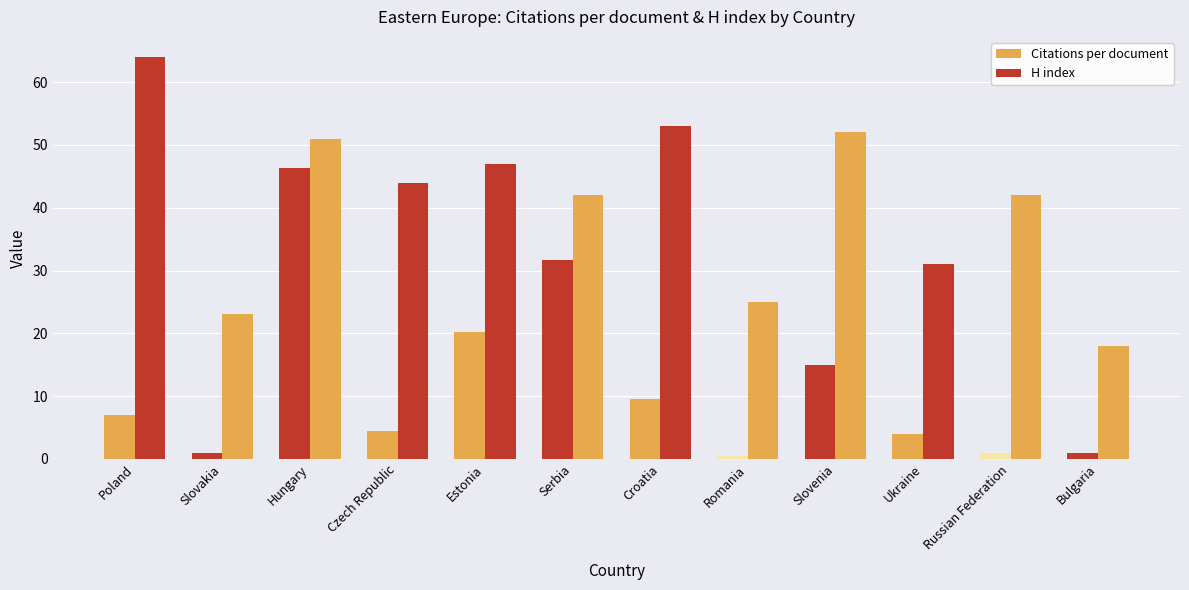

Reading left to right, list all the values displayed in this chart.

Citations per document: Poland=7.0	Slovakia=0.9	Hungary=46.3	Czech Republic=4.4	Estonia=20.2	Serbia=31.7	Croatia=9.5	Romania=0.5	Slovenia=15.0	Ukraine=4.0	Russian Federation=1.0	Bulgaria=1.0
H index: Poland=64.0	Slovakia=23.0	Hungary=51.0	Czech Republic=44.0	Estonia=47.0	Serbia=42.0	Croatia=53.0	Romania=25.0	Slovenia=52.0	Ukraine=31.0	Russian Federation=42.0	Bulgaria=18.0